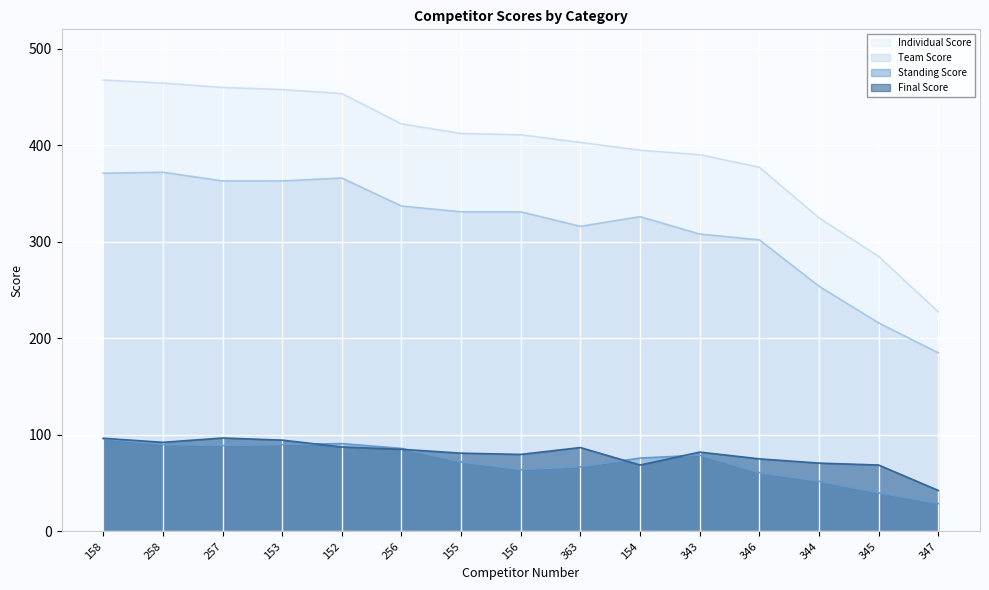

Which series has the largest total across all categories?

Individual Score